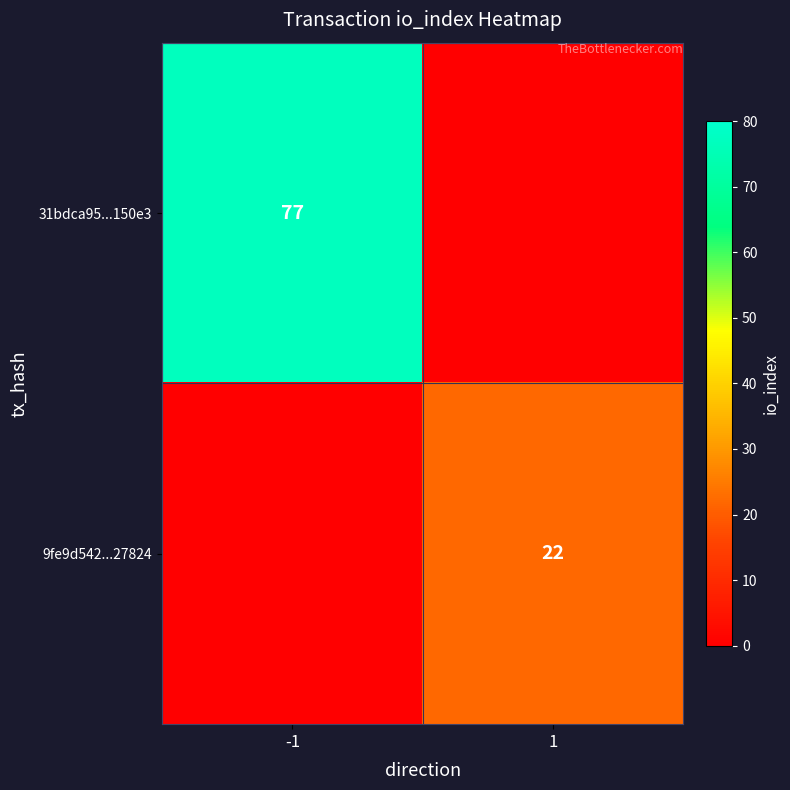

The 9fe9d542...27824 series shows 34 at 1. True or false?

False